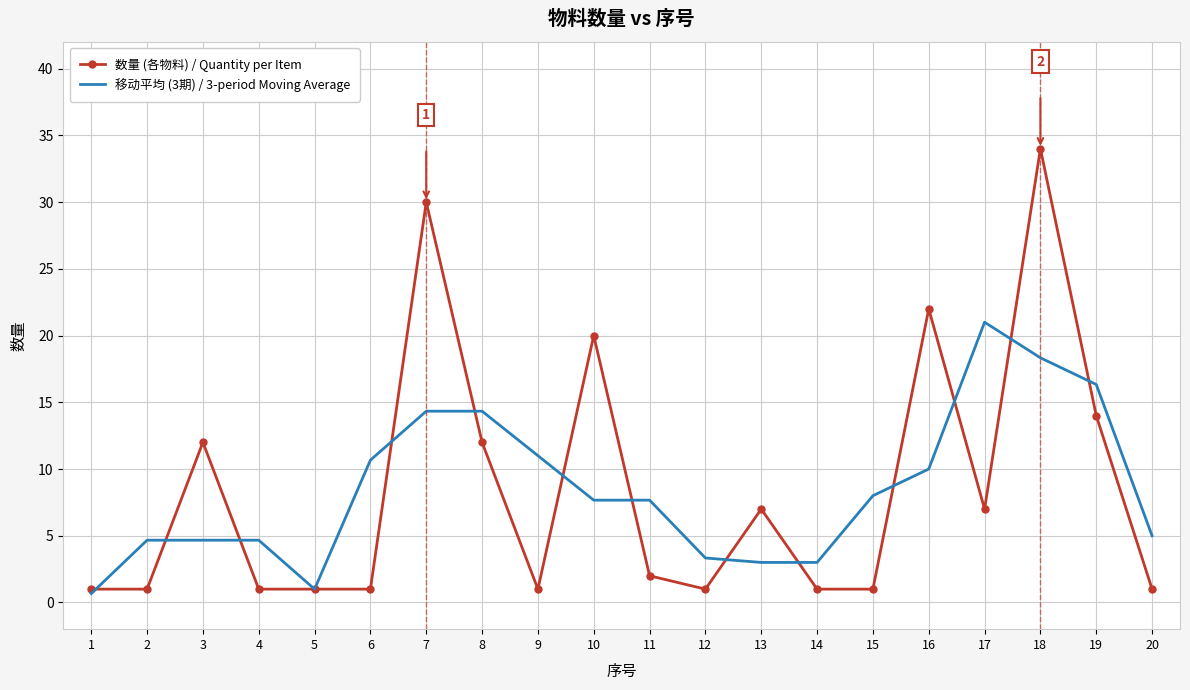

List the series in order of their peak value, highest first.

数量 (各物料) / Quantity per Item, 移动平均 (3期) / 3-period Moving Average